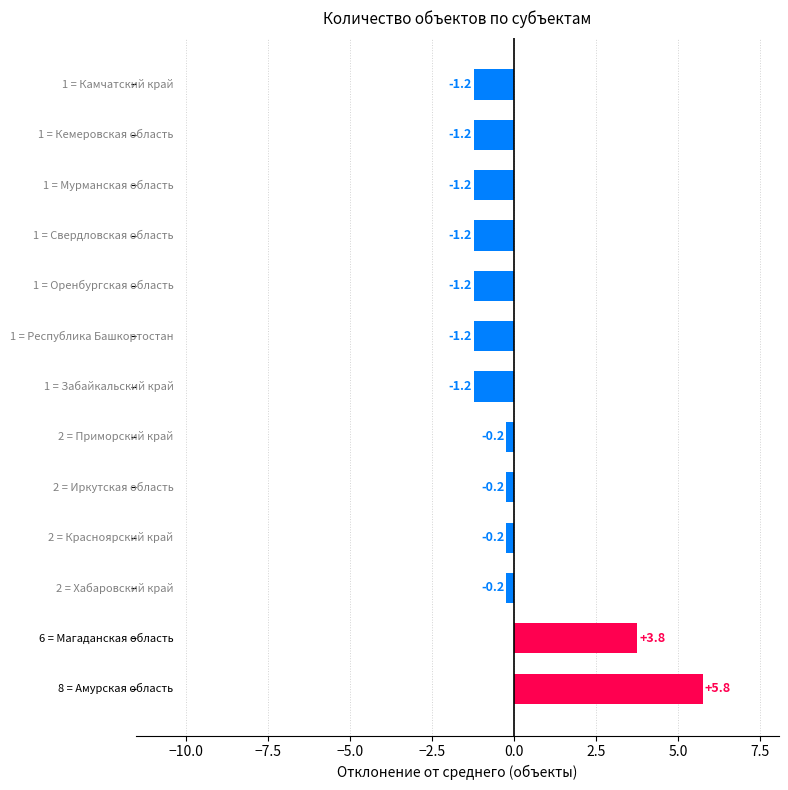

What is the greatest value displayed?

5.8